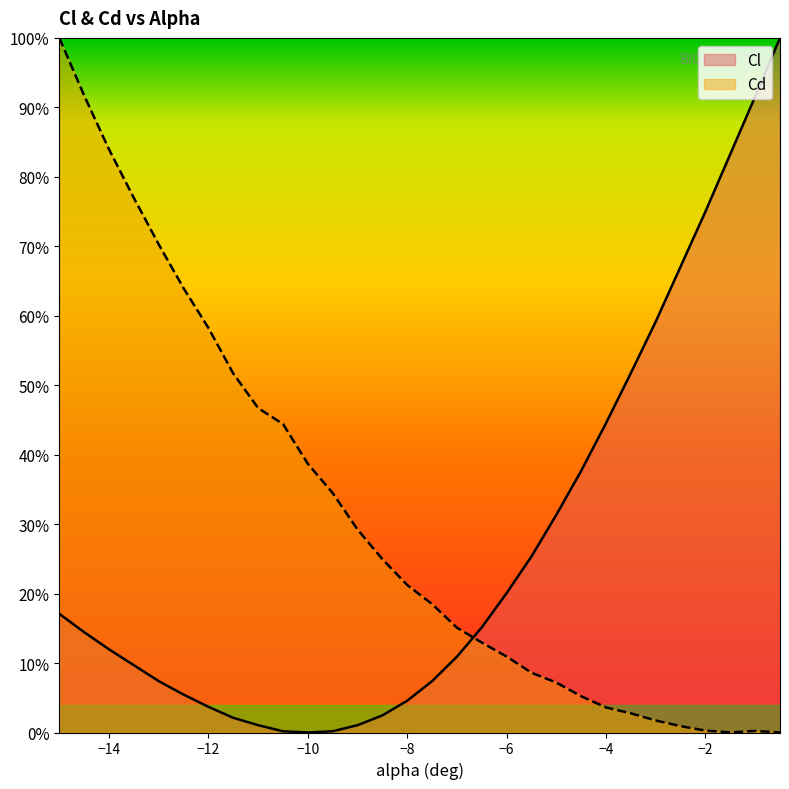

List the series in order of their overall mean, lowest first.

Cl, Cd